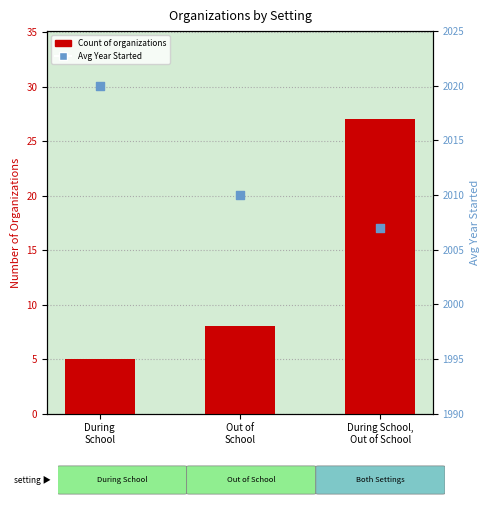

What are all the series names shown in the legend?

Count of organizations, Avg Year Started